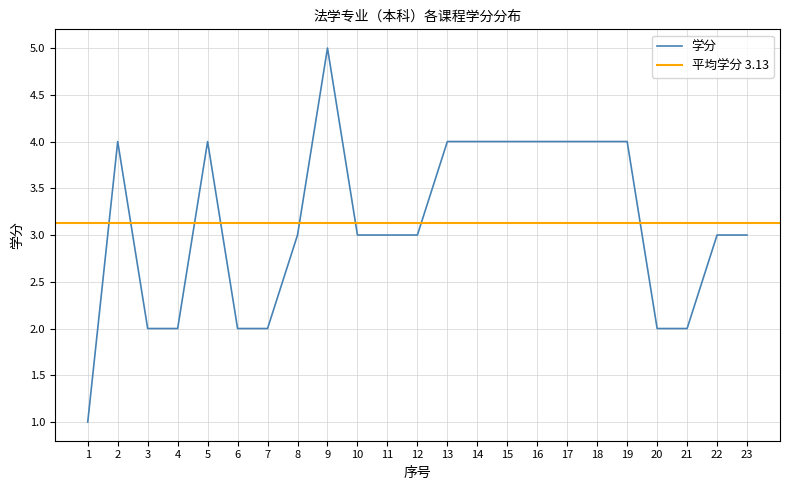

The value of 学分 at 4 is 2. True or false?

True